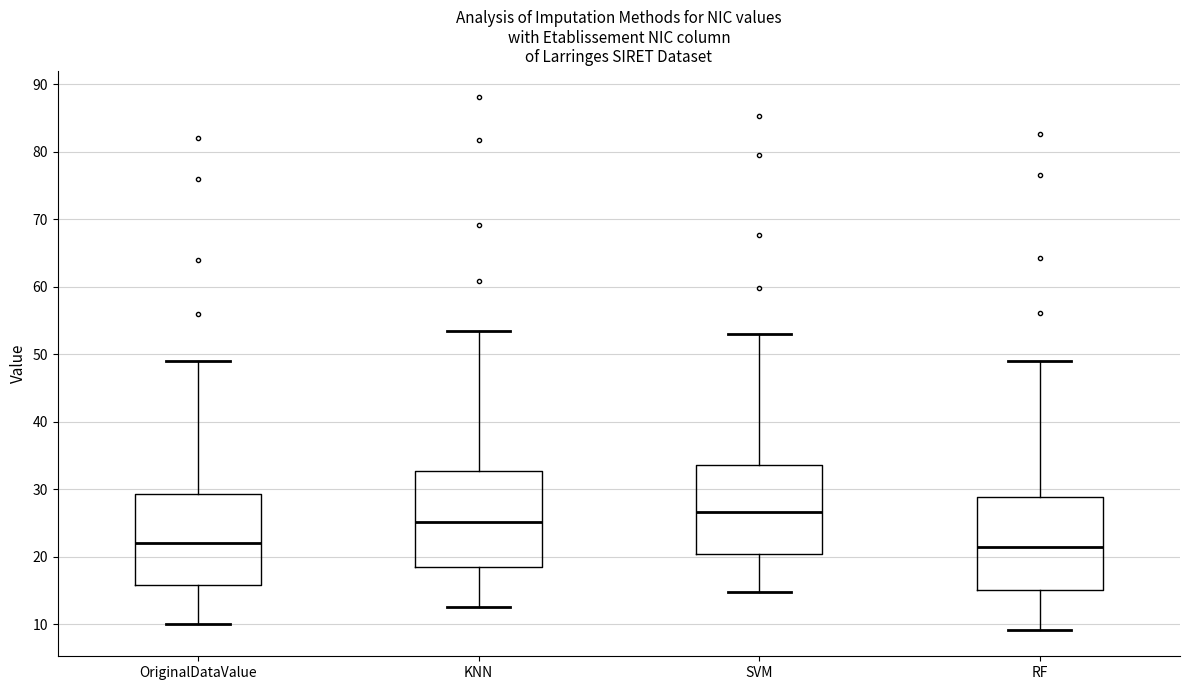

Where does the upper whisker of the box for SVM end on the y-axis? The values are not printed on the chart, so give them approximately, as read against the axis.

53